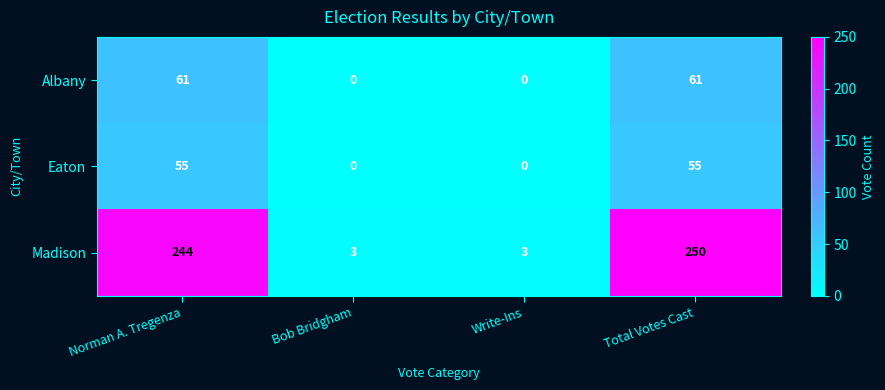

How many series are shown in this chart?

3